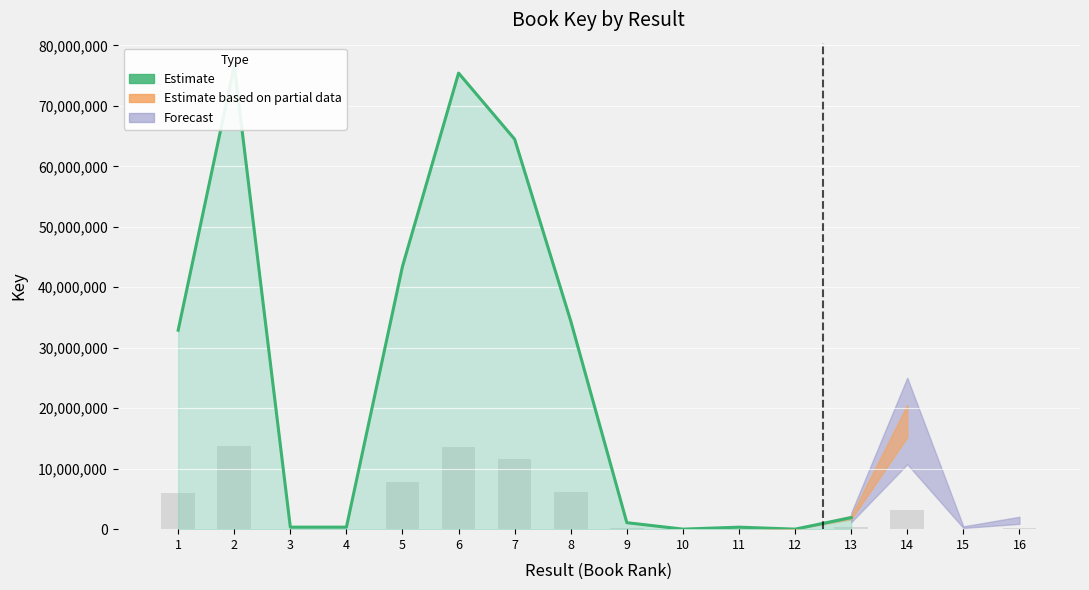

How many data points are less than 1917152?

6